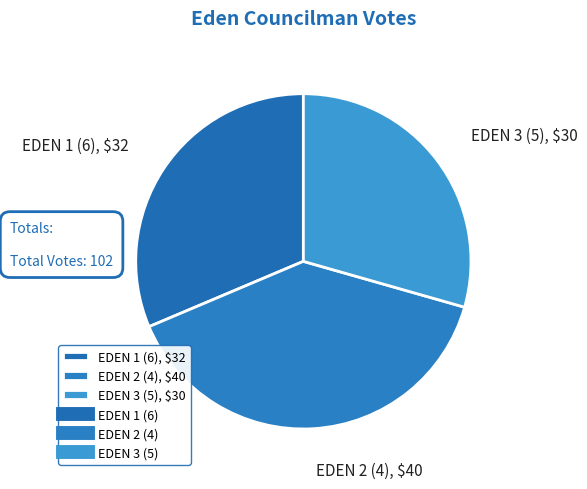

Is it true that EDEN 3 (5), $30 is 29% of the pie?

True